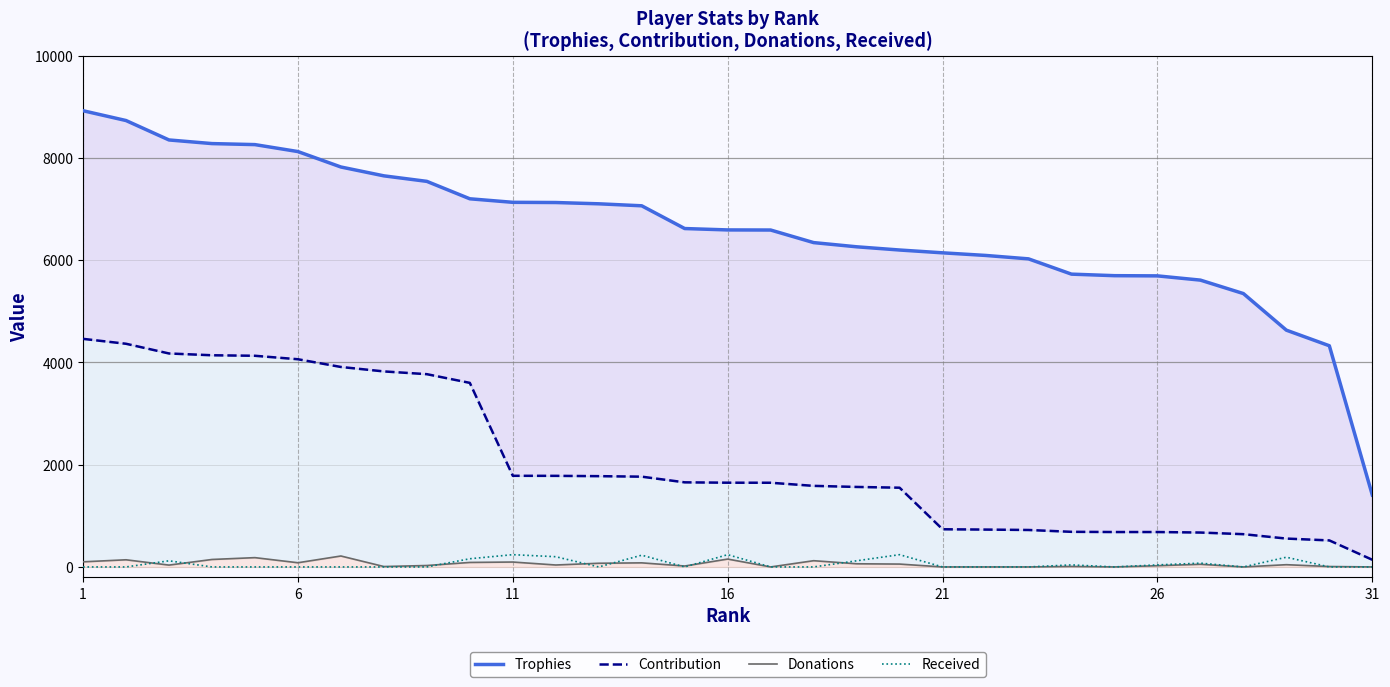

How many Received values are between 0 and 120?

24